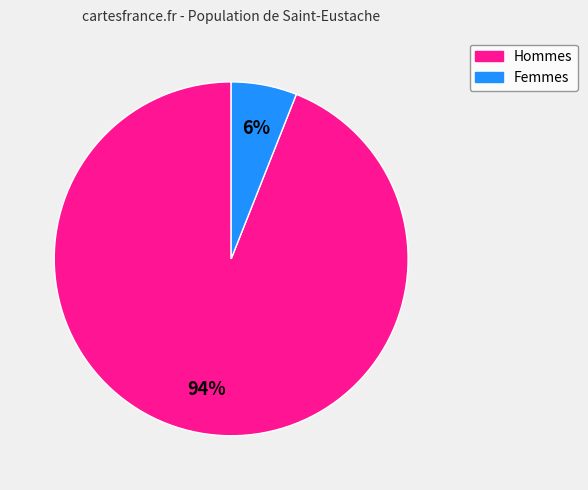

True or false: Hommes accounts for 99% of the total.

False